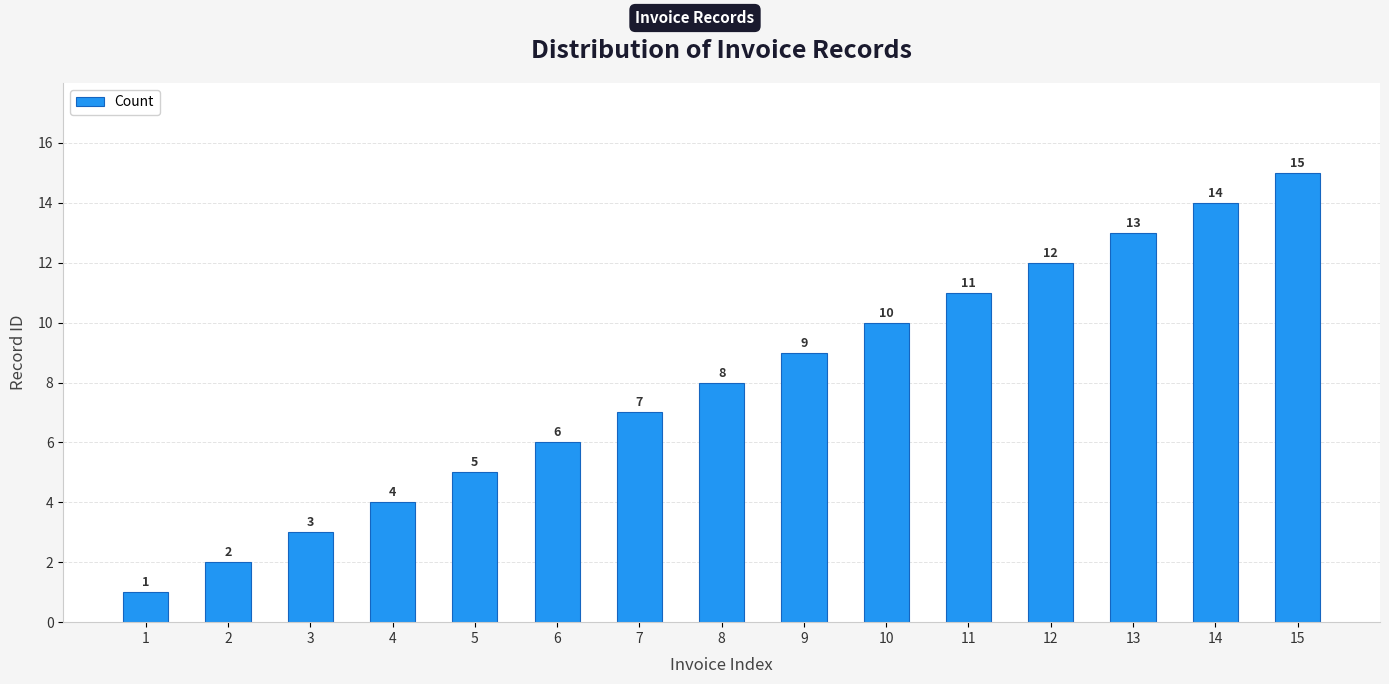

Reading left to right, what are all the values shown in this chart?

1	2	3	4	5	6	7	8	9	10	11	12	13	14	15